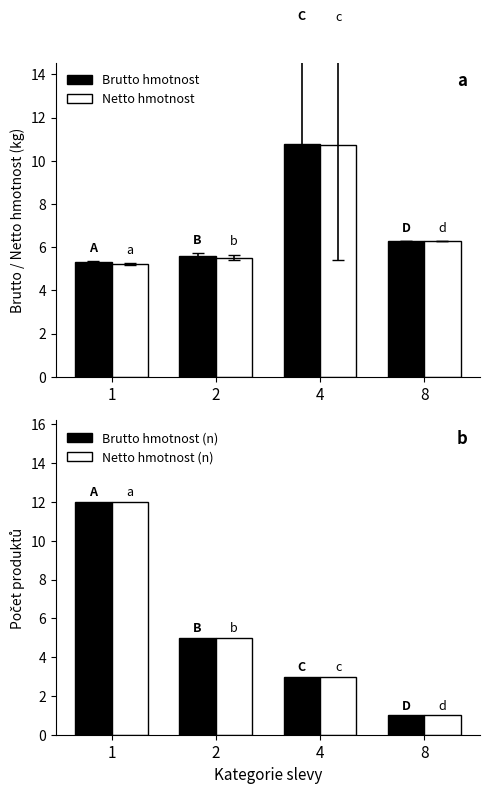

Where does the Brutto hmotnost series first go above 6?

4